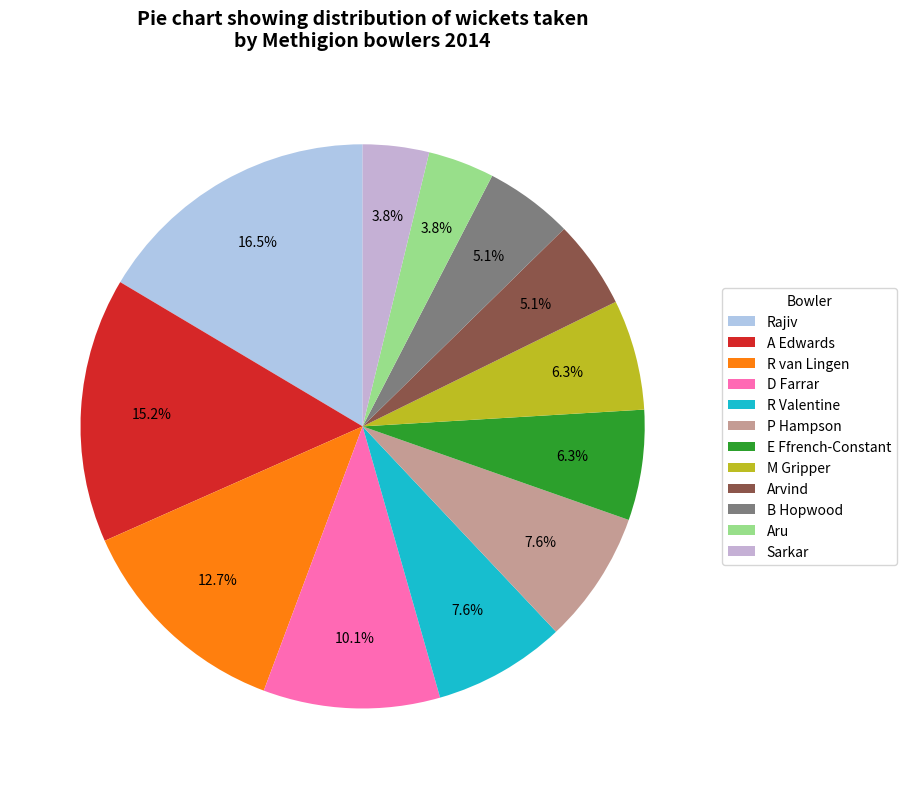

How many segments does this pie chart have?

12